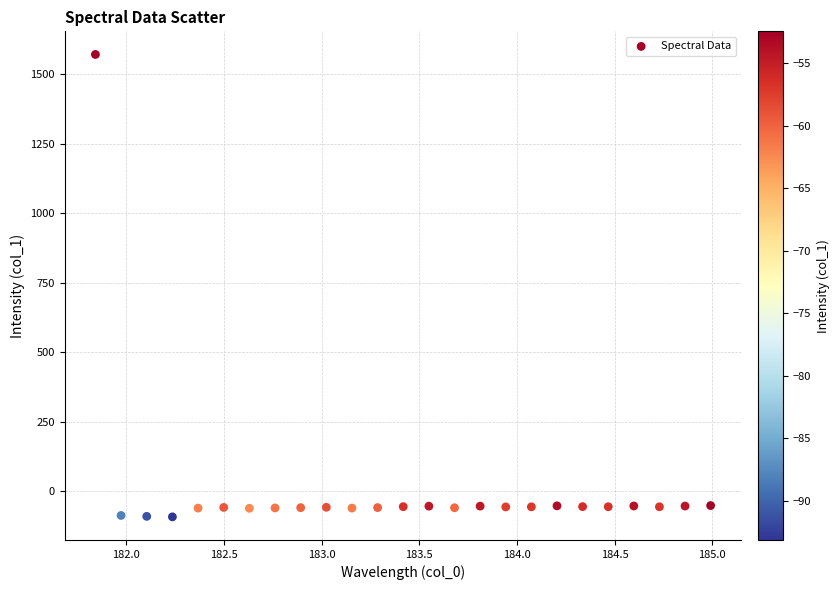

What is the range of Y values (max minus min)?

1664.3